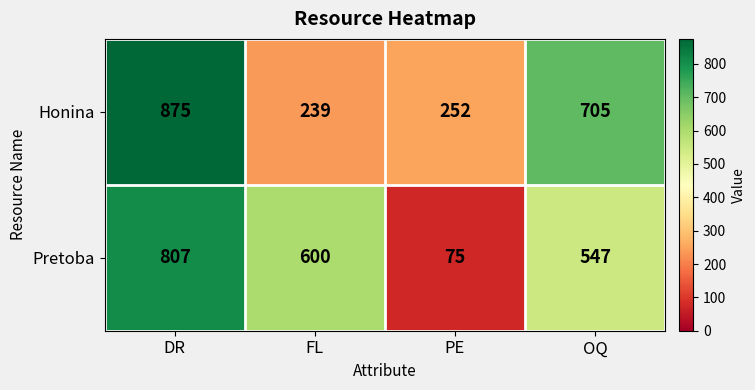

Where is Pretoba nearest to the value 441?

OQ